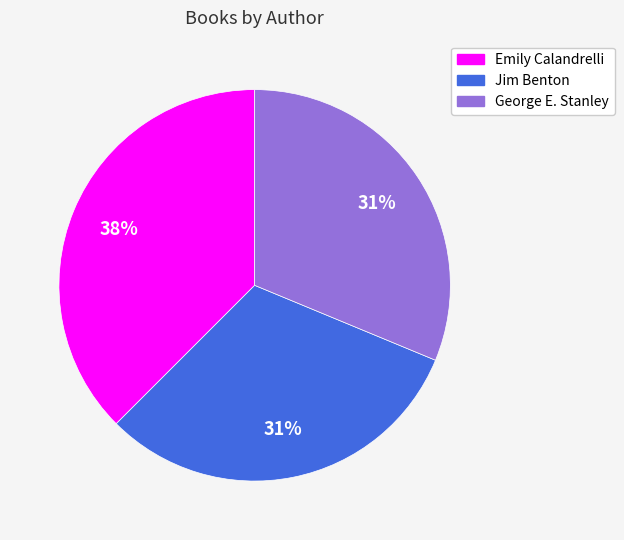

How many slices are in this pie chart?

3